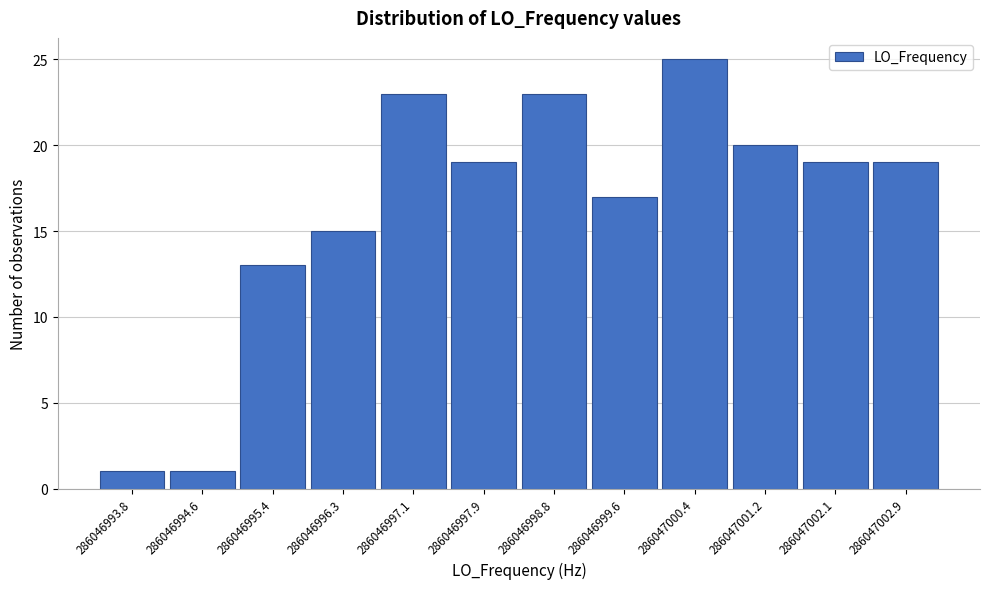

Reading right to left, extract all data points from this chart.

286047002.9=19	286047002.1=19	286047001.2=20	286047000.4=25	286046999.6=17	286046998.8=23	286046997.9=19	286046997.1=23	286046996.3=15	286046995.4=13	286046994.6=1	286046993.8=1